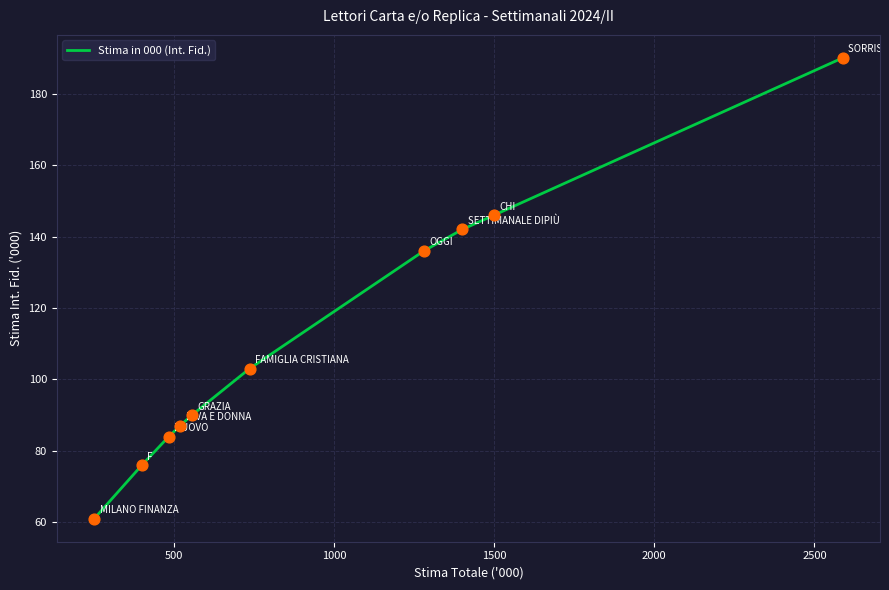

What is the smallest value displayed?

61